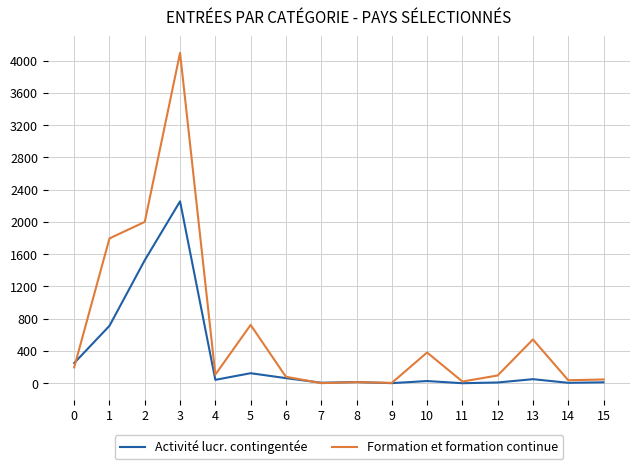

Rank the series by their average value, from lowest to highest.

Activité lucr. contingentée, Formation et formation continue